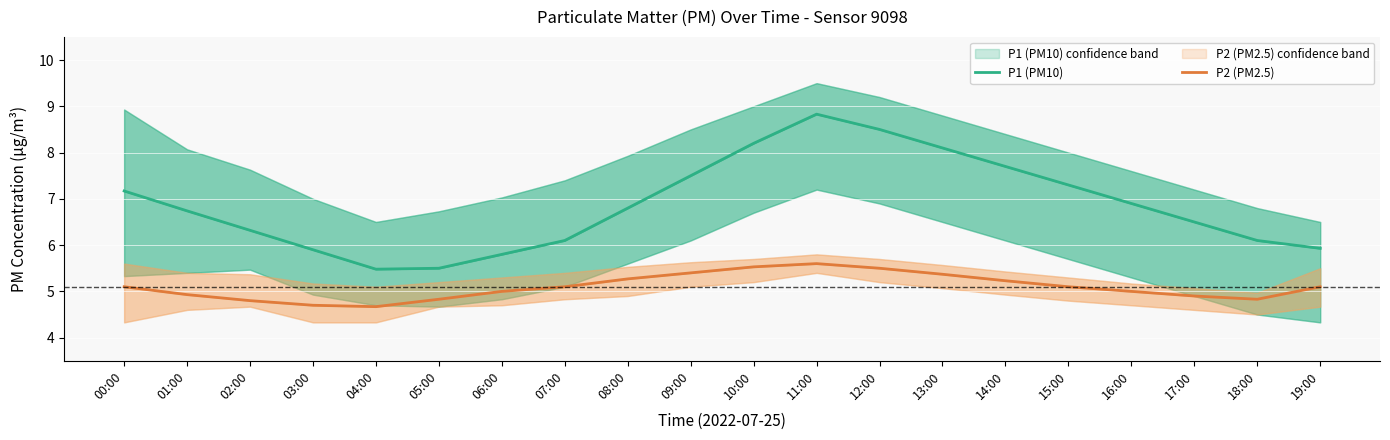

How many data points does each series have?

20